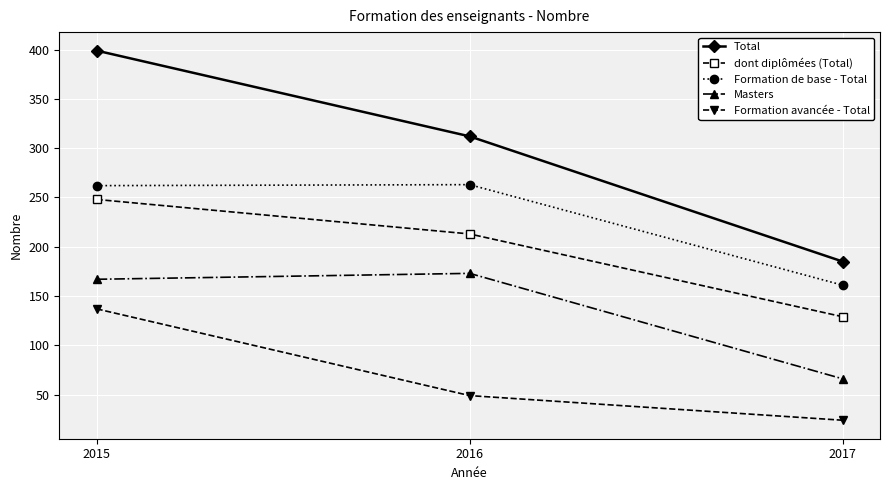

What is the sum of all Masters values?

406